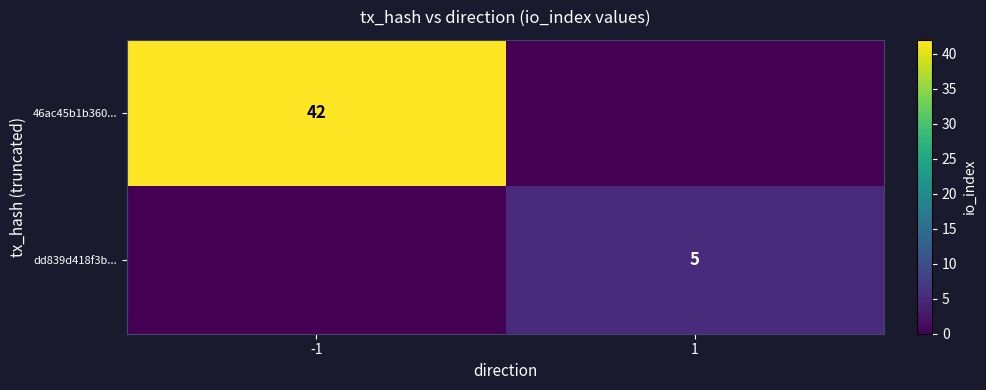

The value of dd839d418f3b... at 1 is 7. True or false?

False